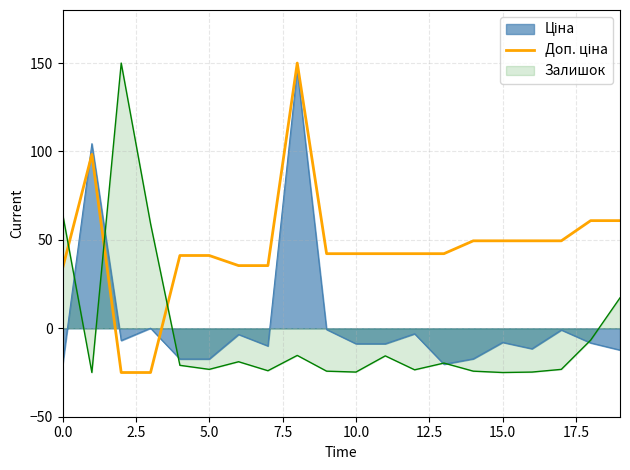

Count the number of data series in this chart.

3